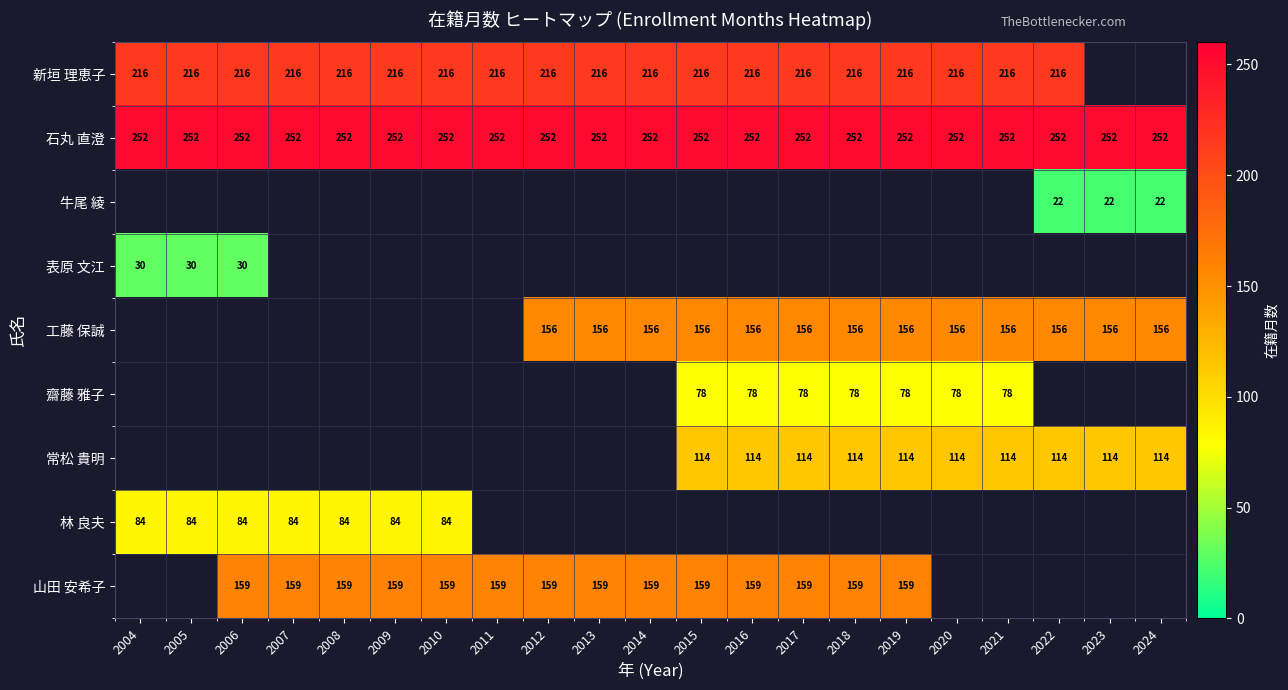

The value of 新垣 理恵子 at 2009 is 150.3. True or false?

False